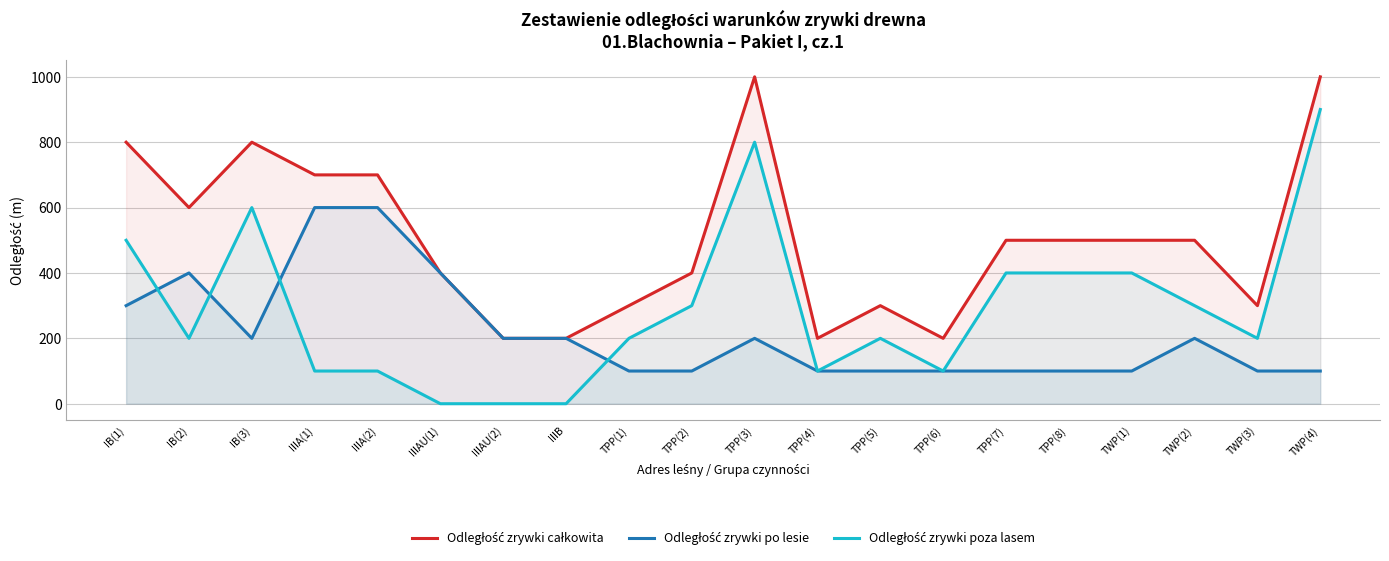

How many lines are shown in the chart?

3